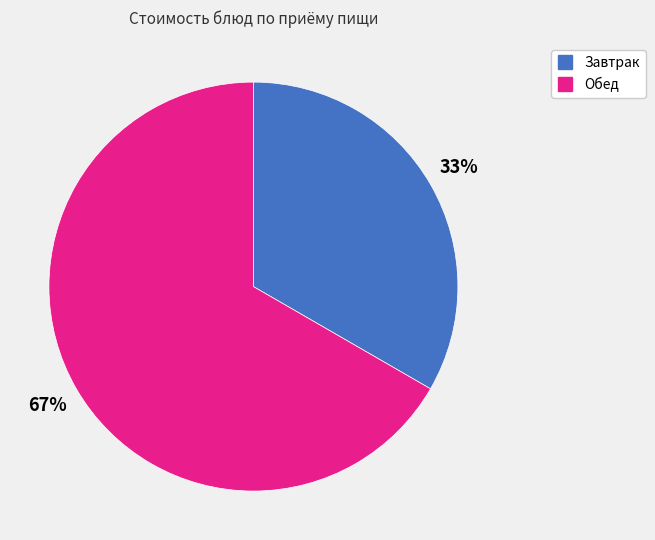

Does any single category account for the majority?

Yes